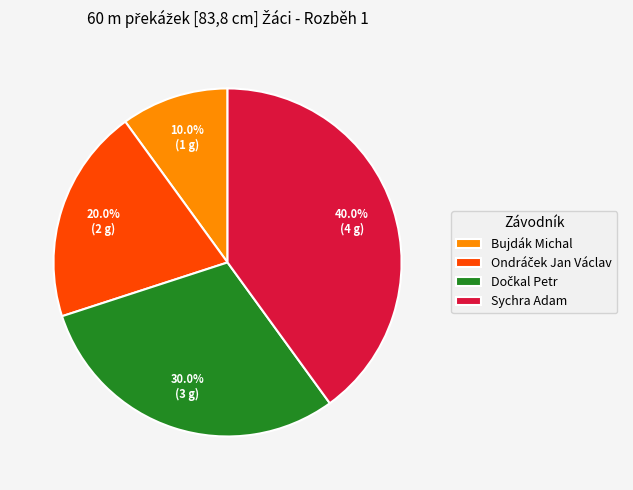

True or false: Sychra Adam accounts for 40% of the total.

True